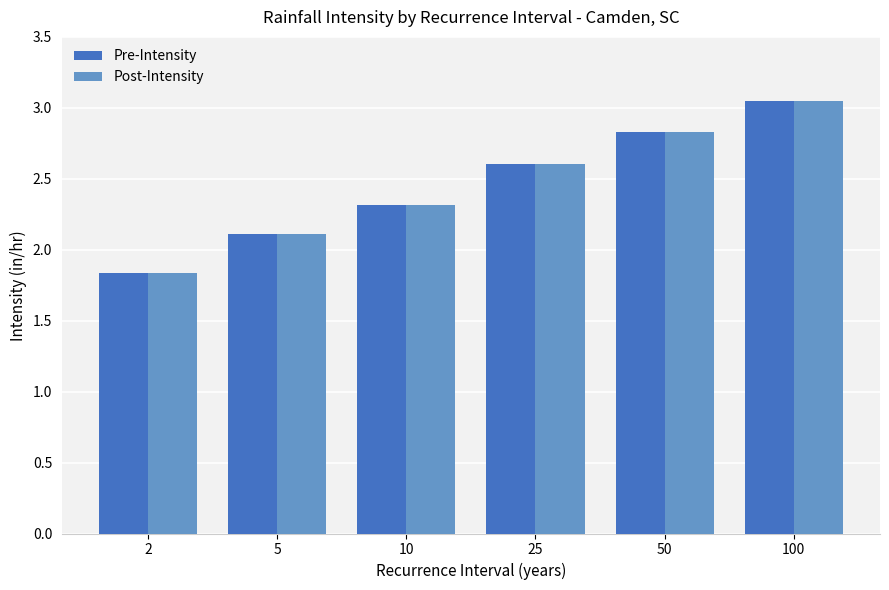

Rank the categories by Post-Intensity value from lowest to highest.

2, 5, 10, 25, 50, 100